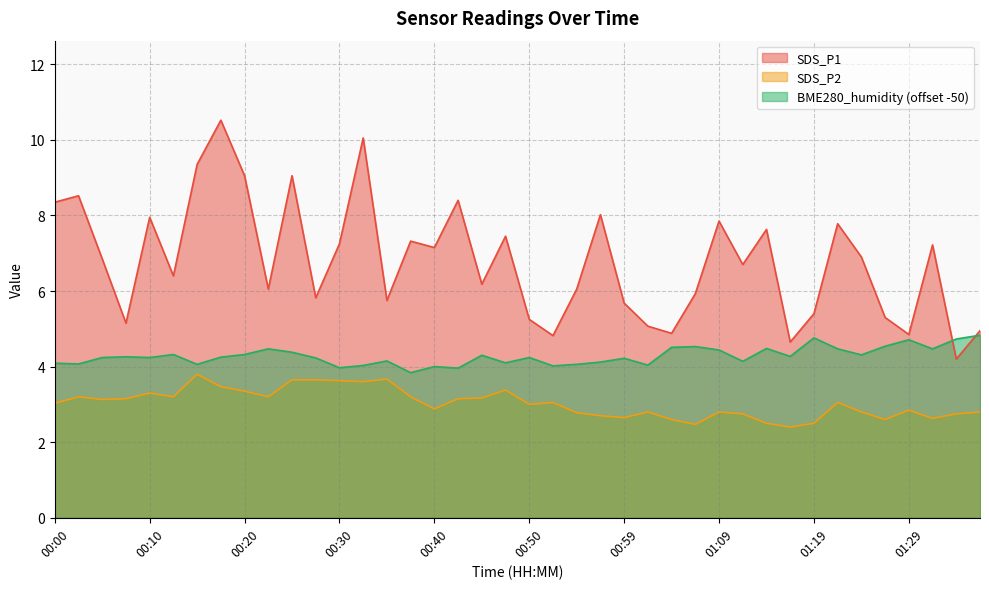

What are all the series names shown in the legend?

SDS_P1, SDS_P2, BME280_humidity (offset -50)